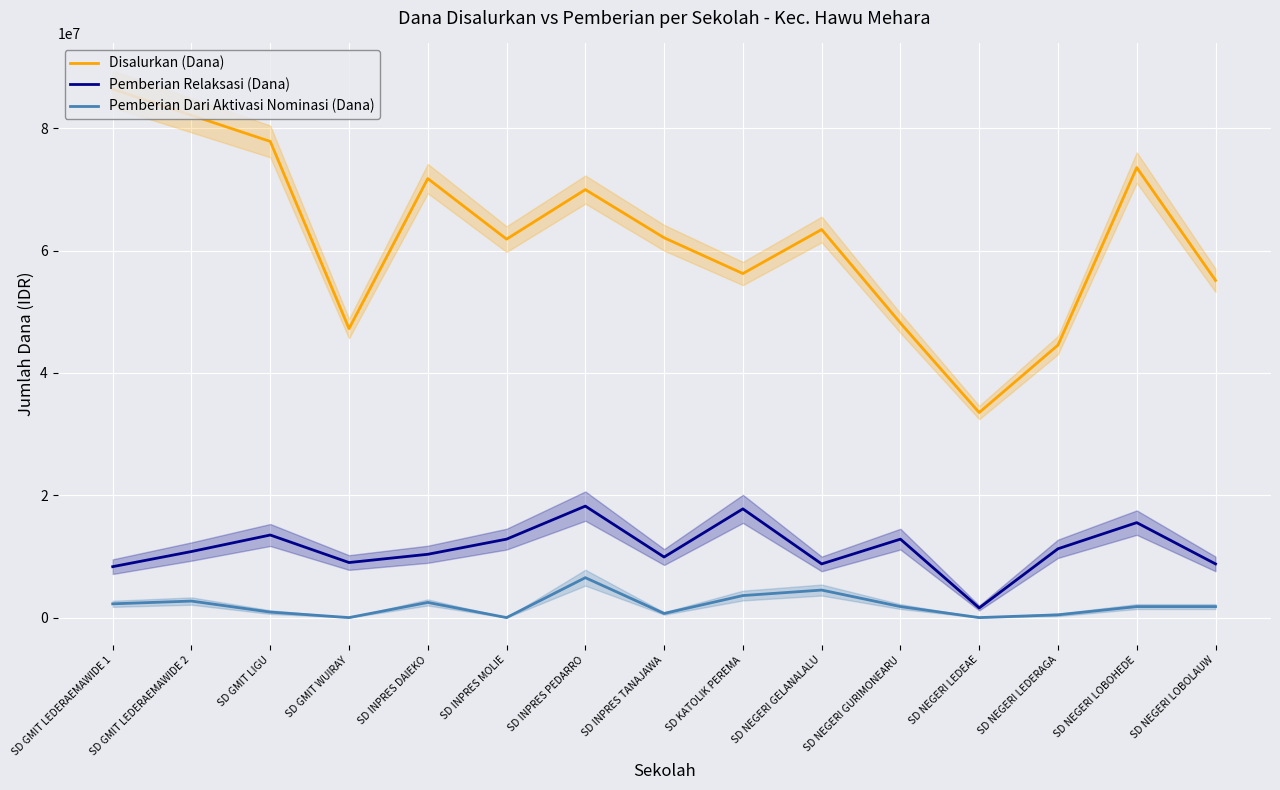

True or false: Pemberian Dari Aktivasi Nominasi (Dana) and Pemberian Relaksasi (Dana) cross at least once.

False